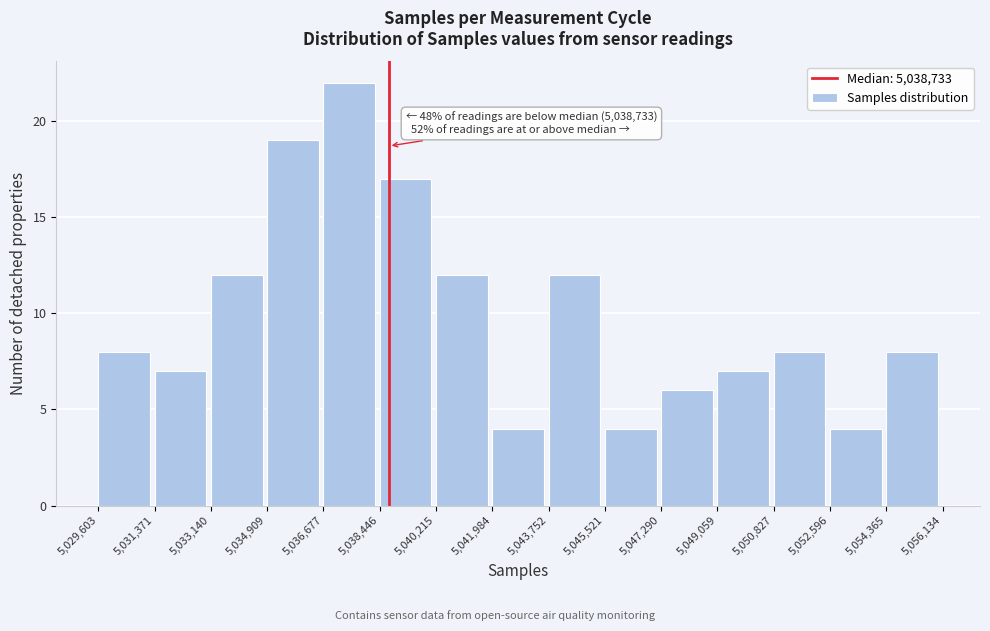

Which range on the x-axis has the tallest bar?

5,036,677 to 5,038,446